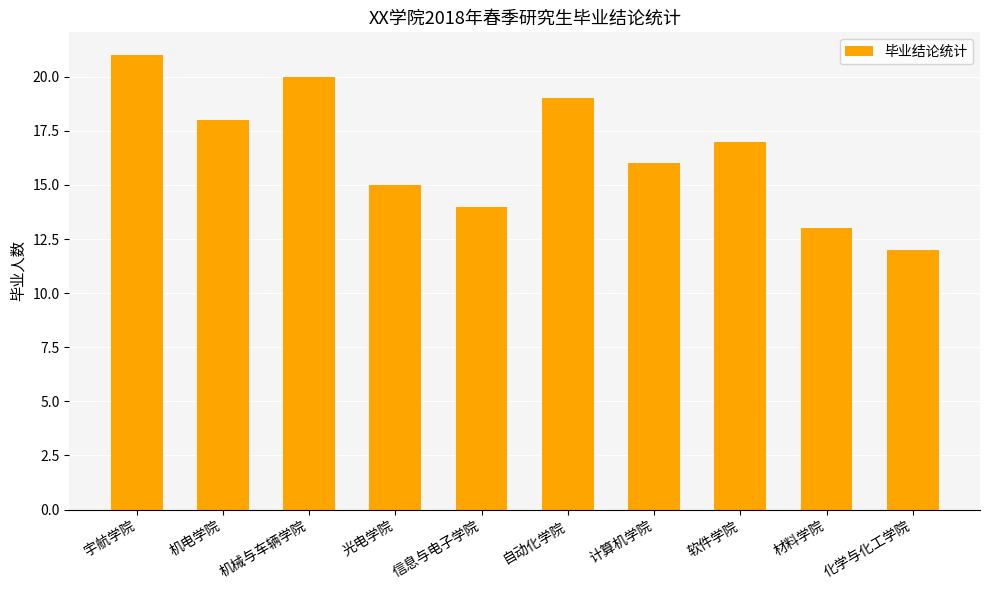

What is the label of the 7th bar from the left?

计算机学院